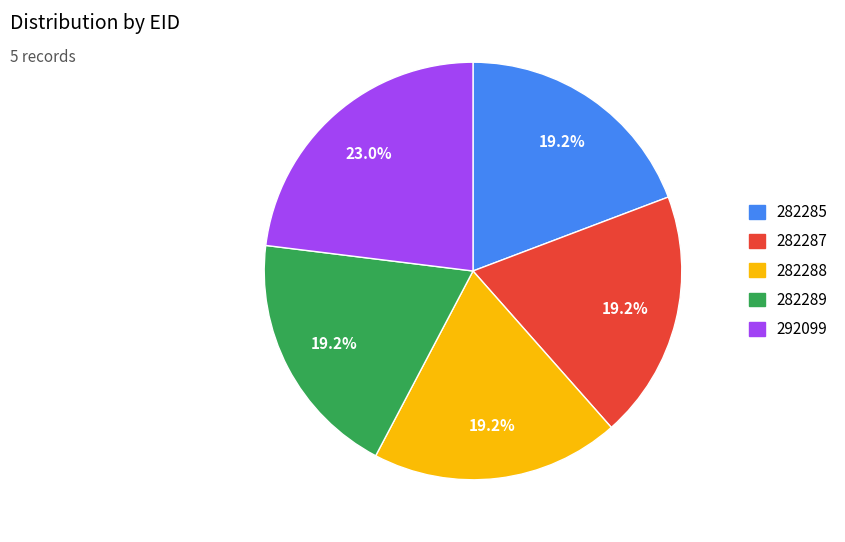

How many segments does this pie chart have?

5